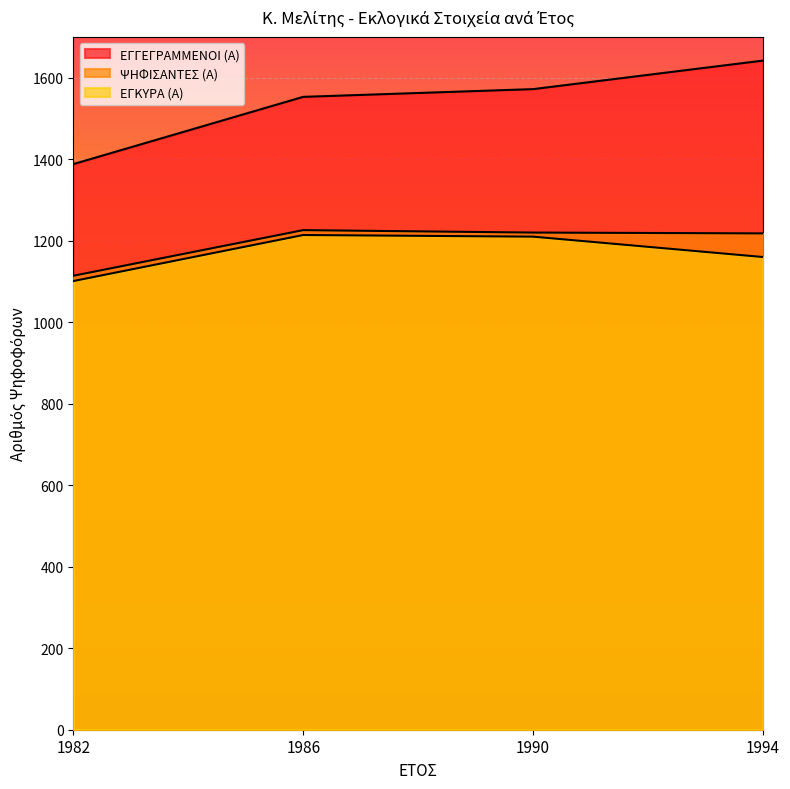

At which category is the sum across all series the highest?

1994